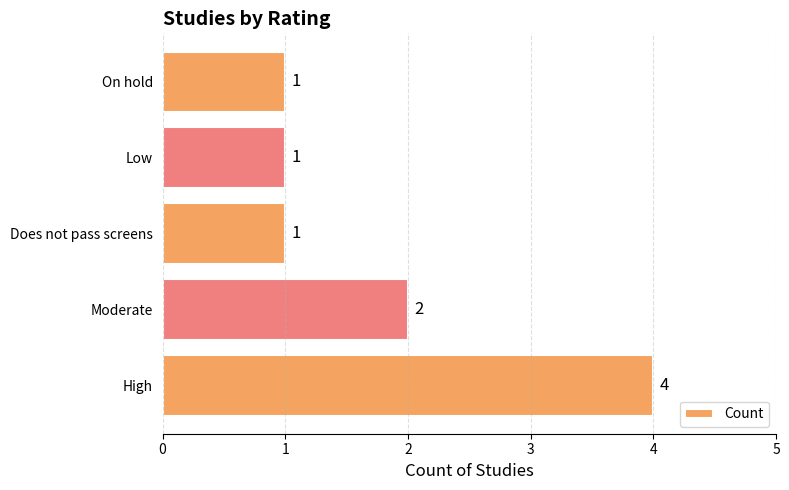

Reading bottom to top, list all the values displayed in this chart.

4	2	1	1	1